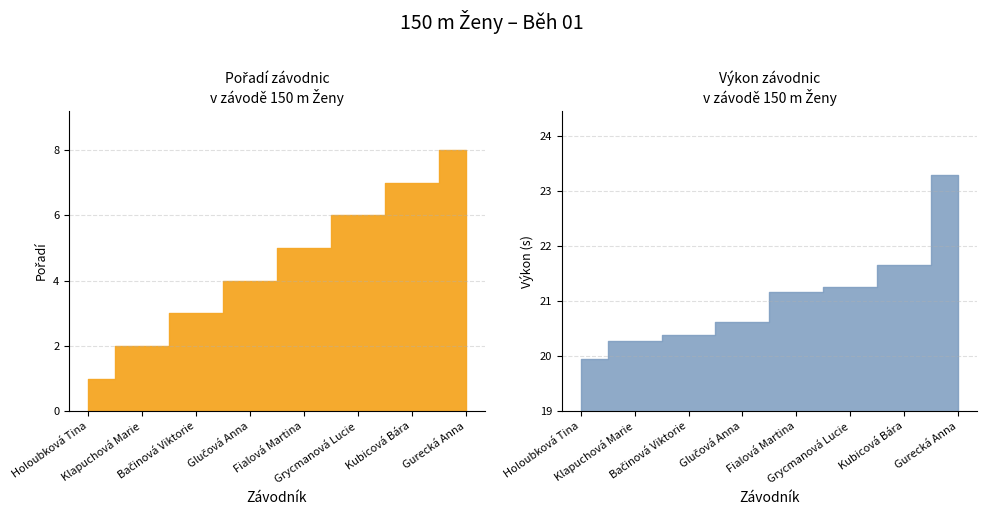

What is the difference between the highest and lowest values at Glučová Anna?

16.6